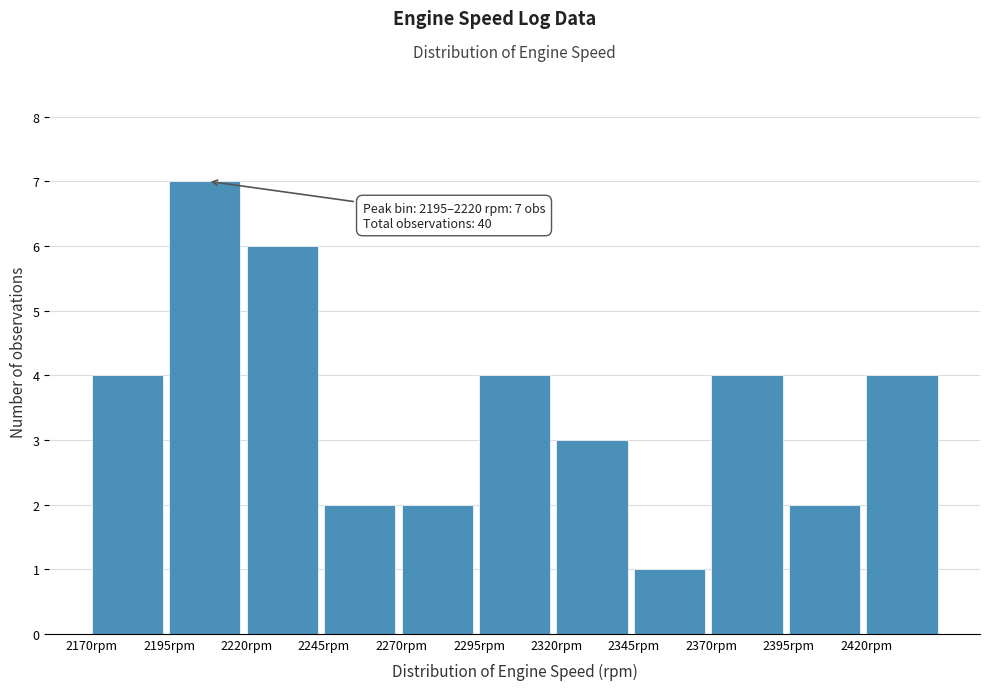

Which range on the x-axis has the tallest bar?

2195 to 2220